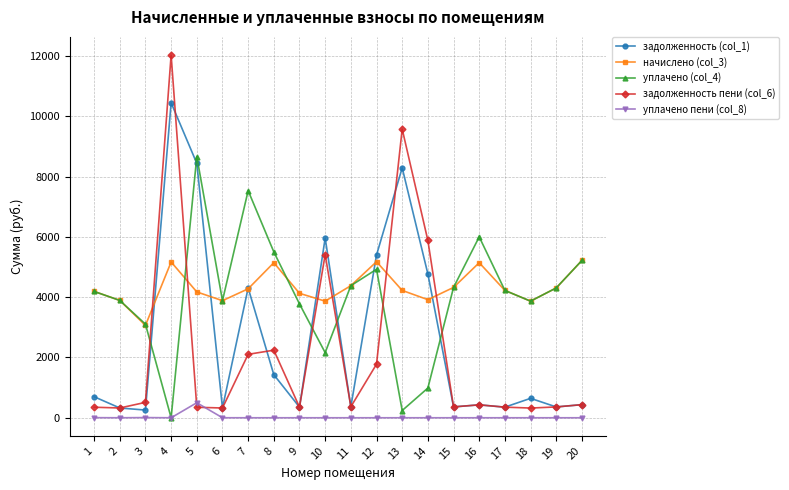

True or false: уплачено пени (col_8) and задолженность (col_1) intersect in this chart.

False